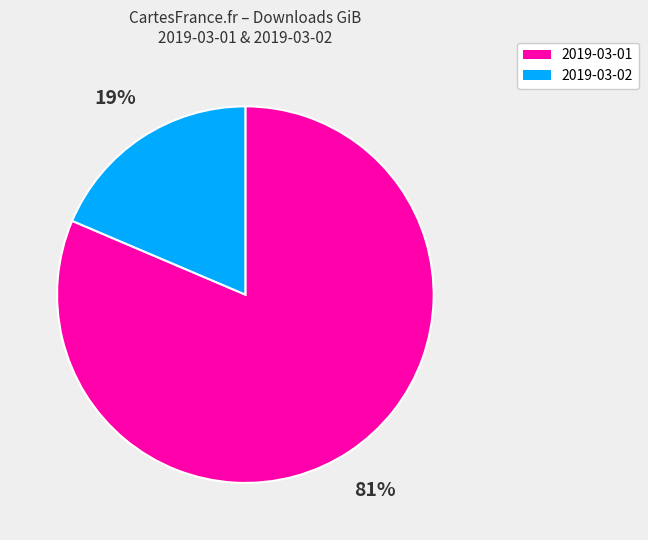

Is the sum of 2019-03-02 and 2019-03-01 greater than half?

Yes